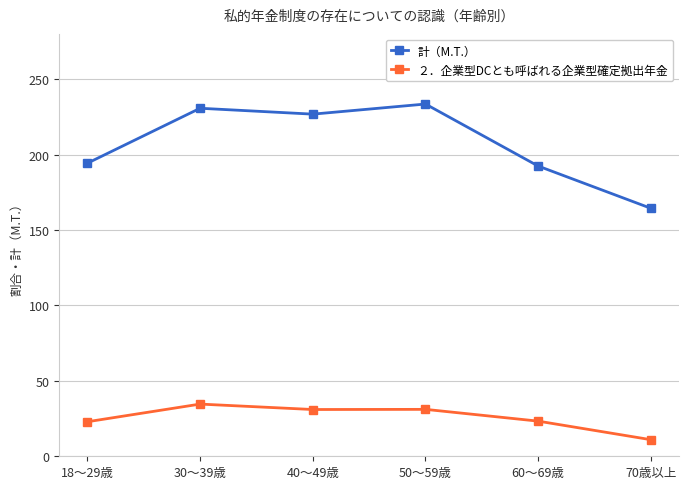

Is the value of ２．企業型DCとも呼ばれる企業型確定拠出年金 at 30～39歳 greater than the value of 計（M.T.） at 18～29歳?

No